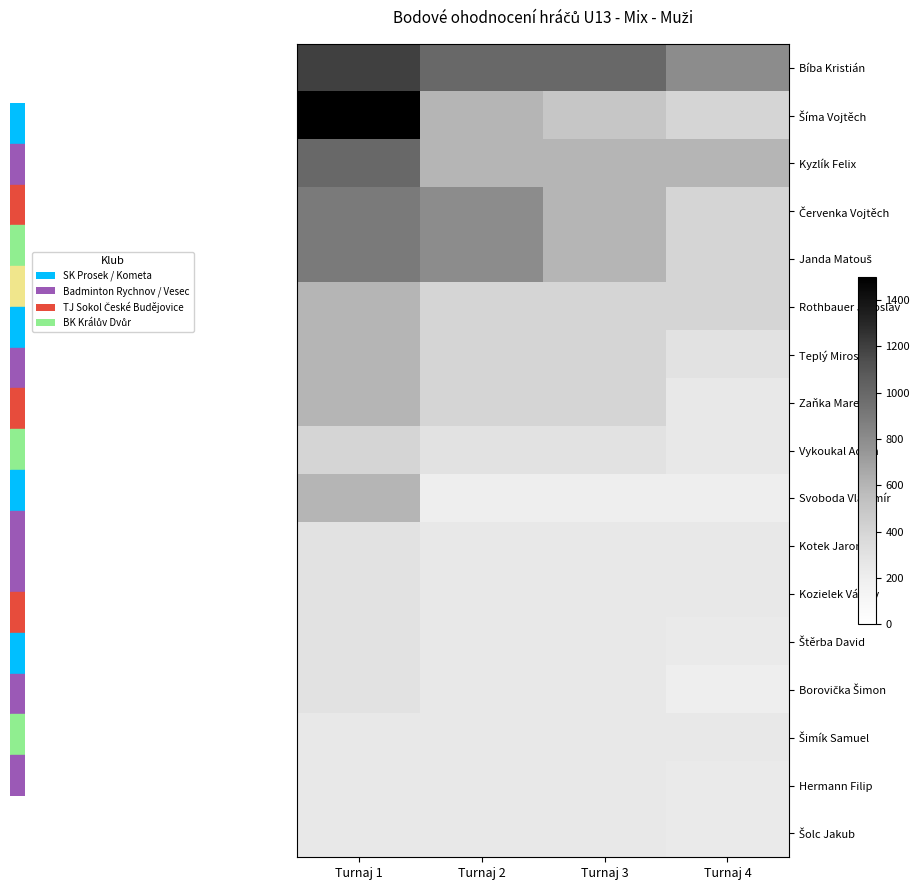

Which category has the lowest value across all series?

Turnaj 2